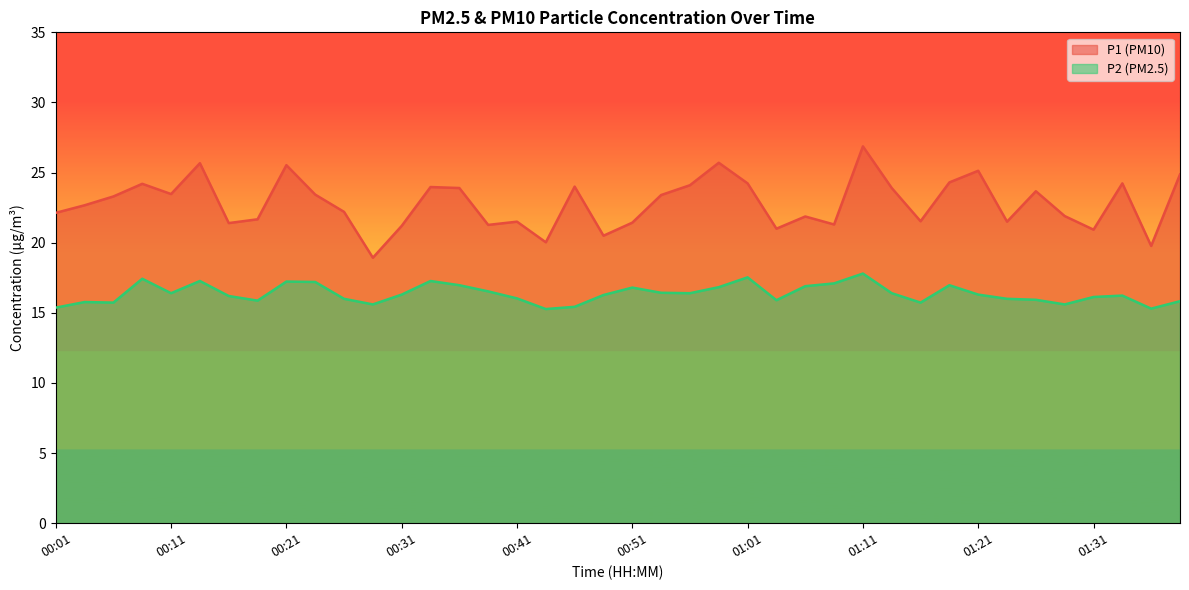

What is the total value across all series at 00:54?

39.8